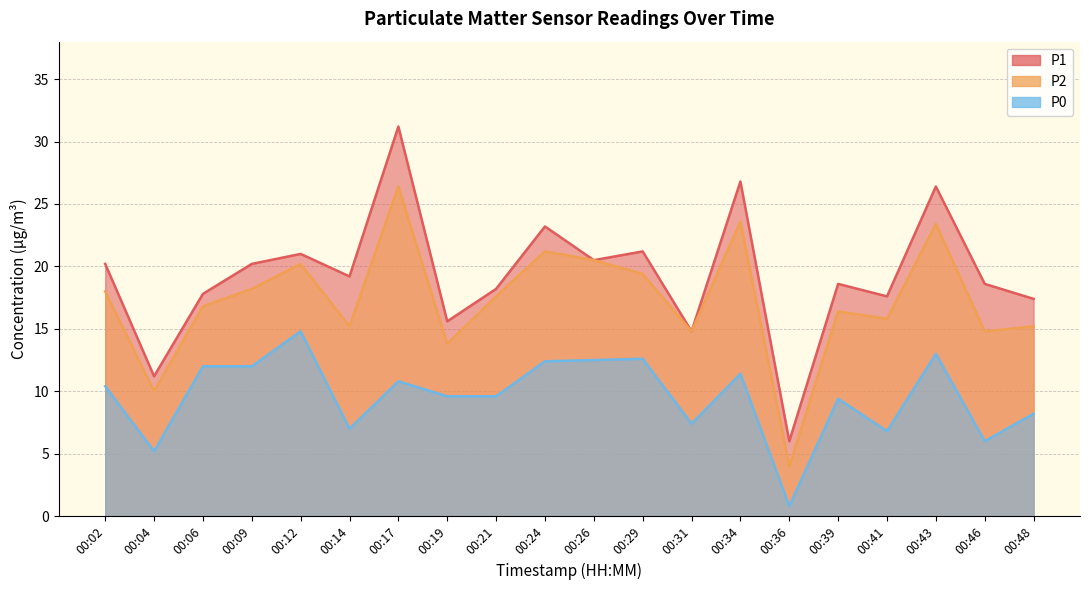

What is the maximum value for P0?

14.8